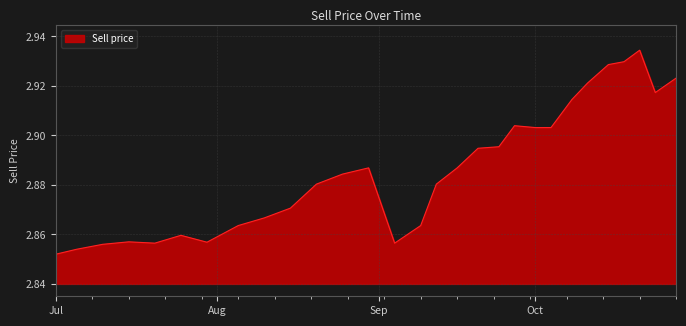

How many lines are shown in the chart?

1